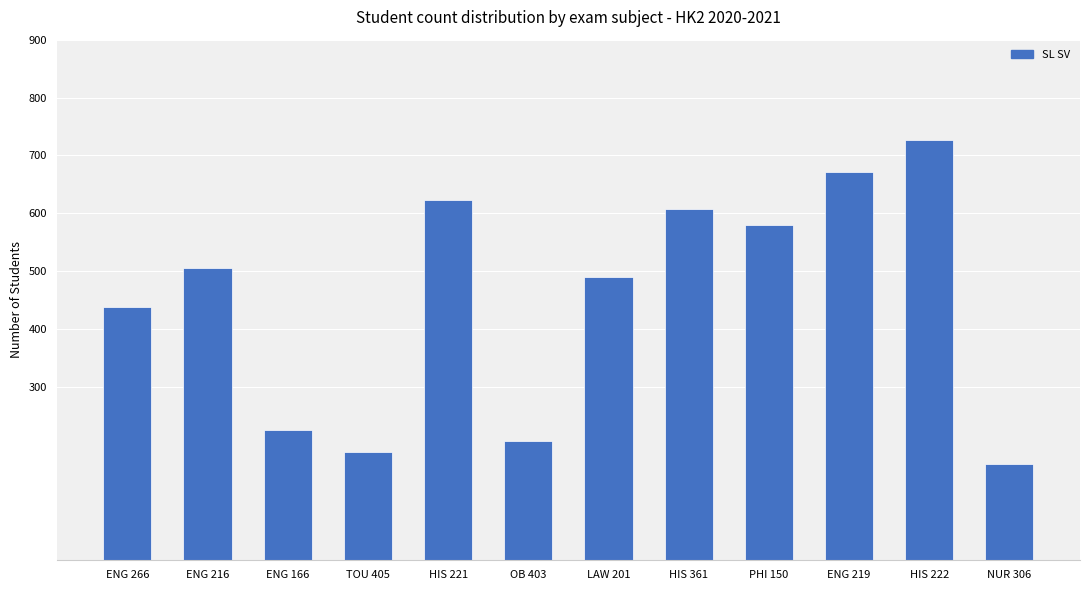

What is the label of the 9th bar from the right?

TOU 405